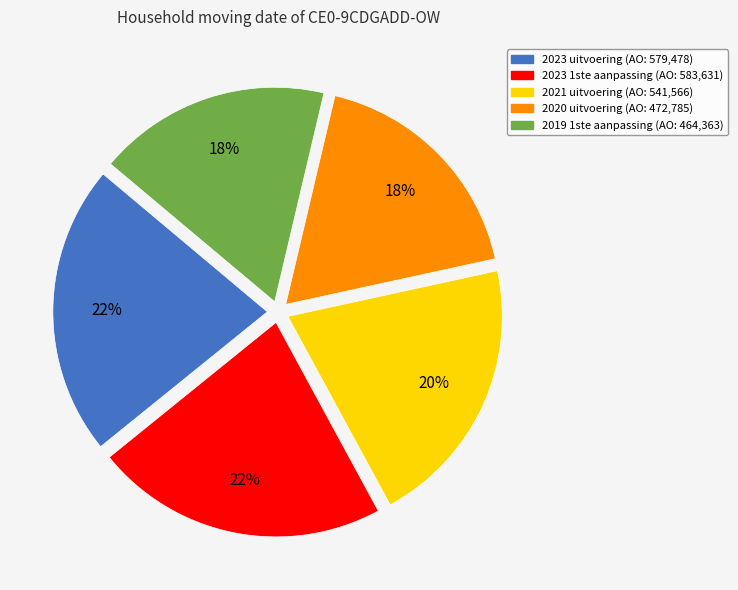

Do 2020 uitvoering and 2023 1ste aanpassing together represent more than half of the pie?

No